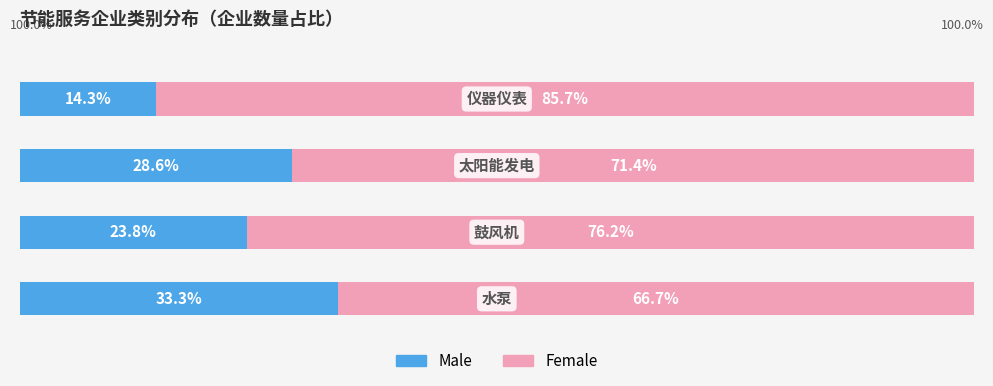

Which series has the largest range (max minus min)?

Female